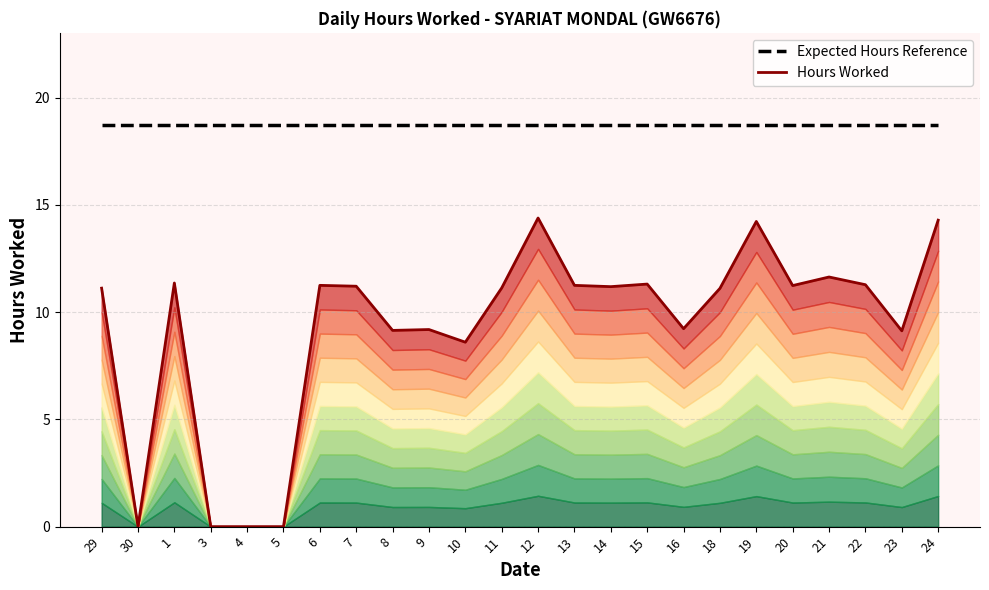

What position from the left is 23?

23